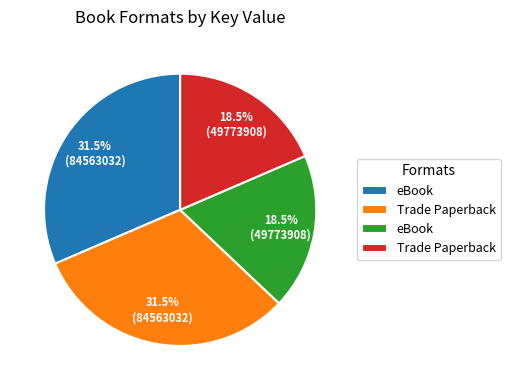

Does any single category account for the majority?

No